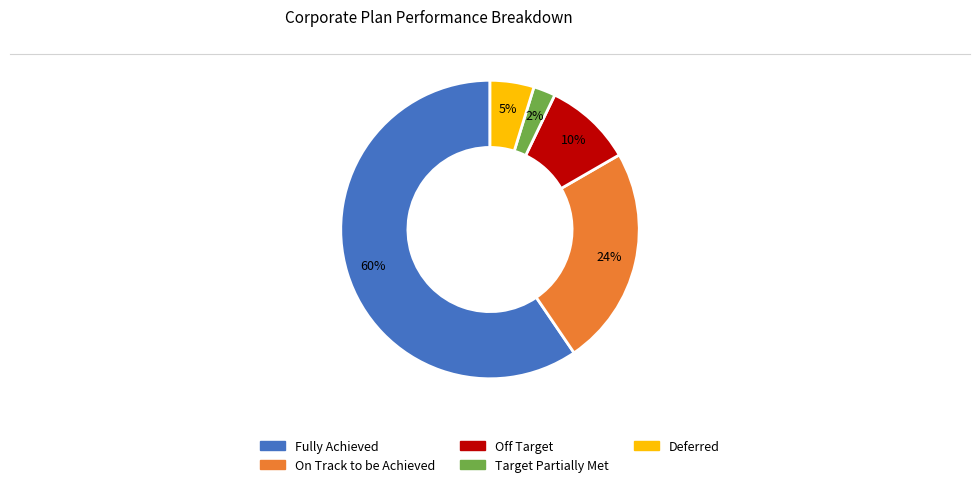

To the nearest percent, what is the average slice percentage?

20%